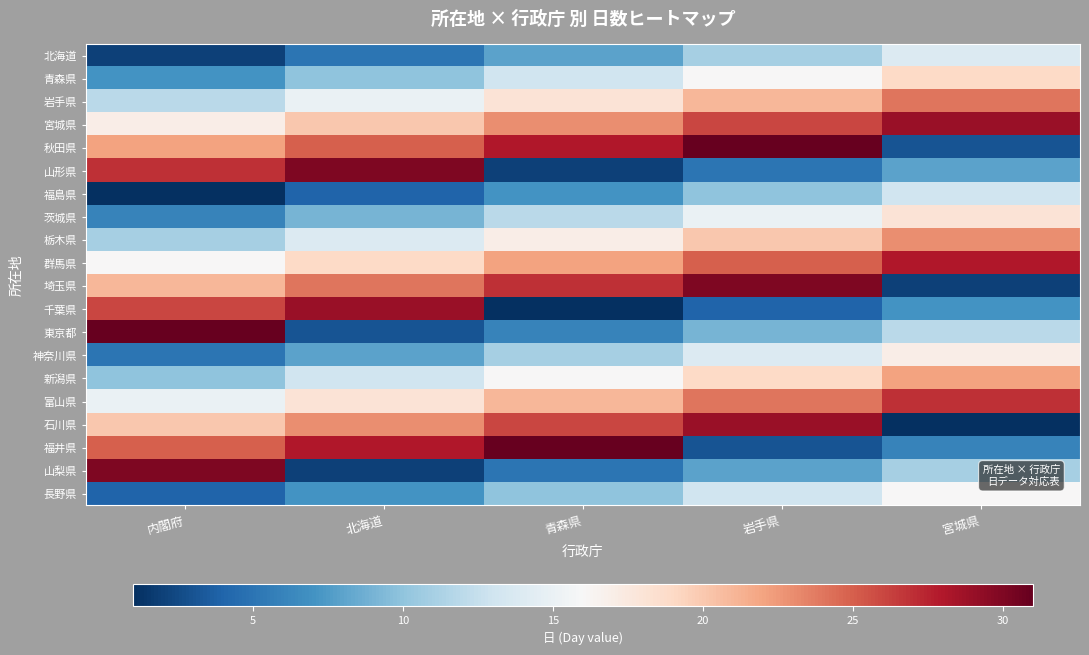

At which category does the chart reach its minimum across all series?

内閣府